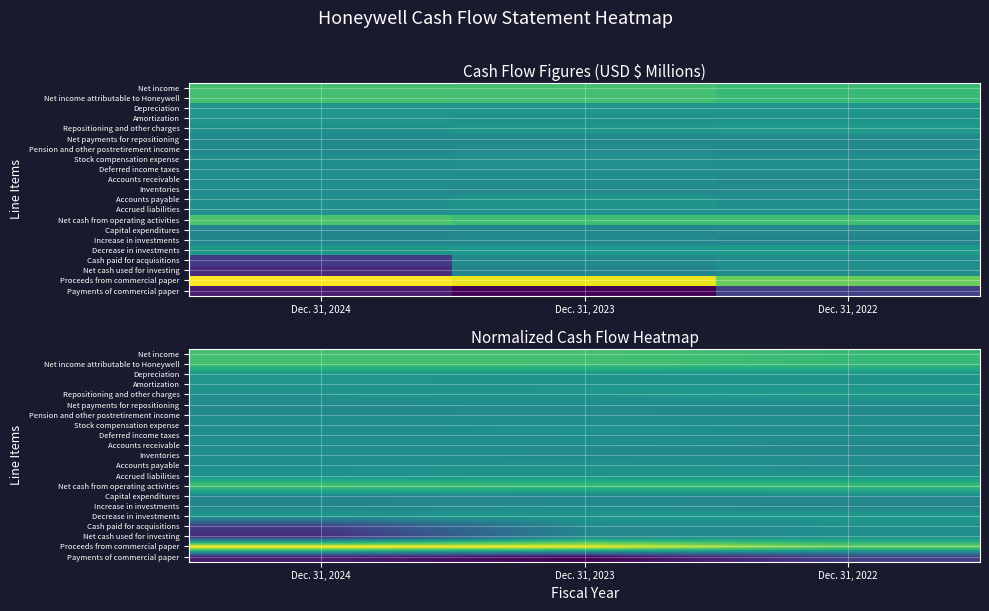

The value of Pension and other postretirement income at Dec. 31, 2024 is 0.1. True or false?

False